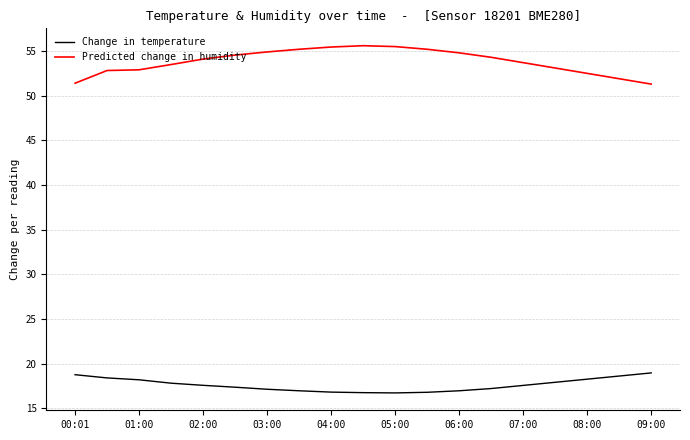

True or false: Change in temperature and Predicted change in humidity cross at least once.

False